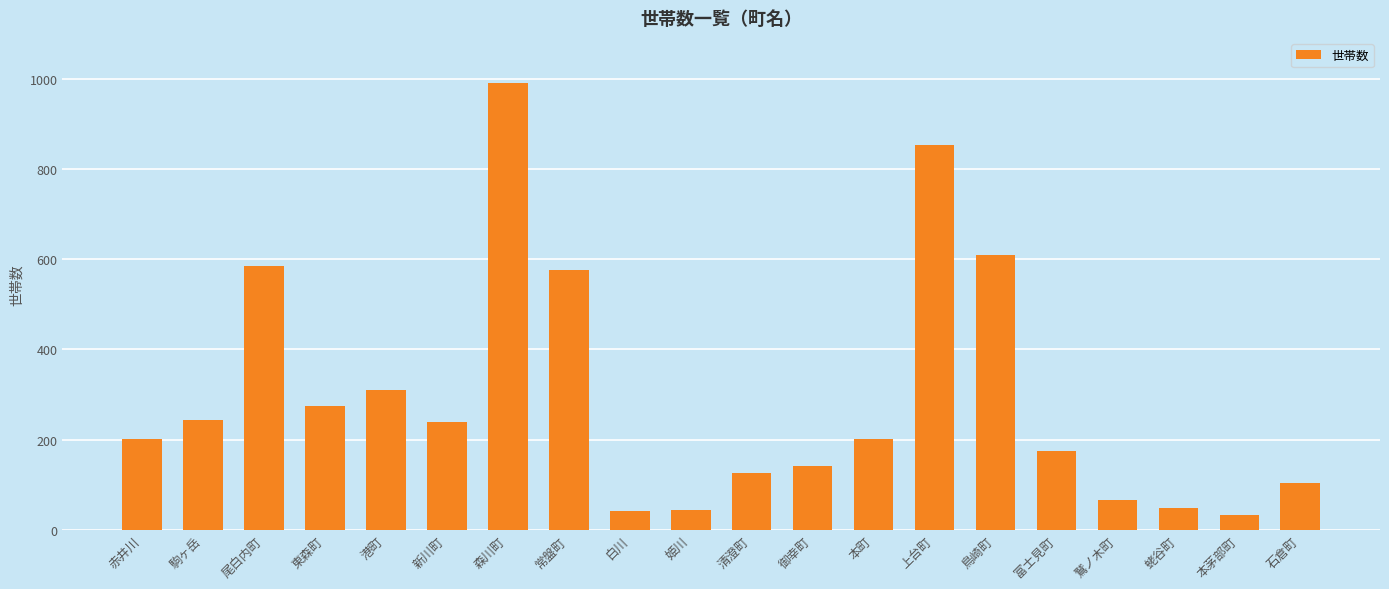

What is the minimum value shown in the chart?

33